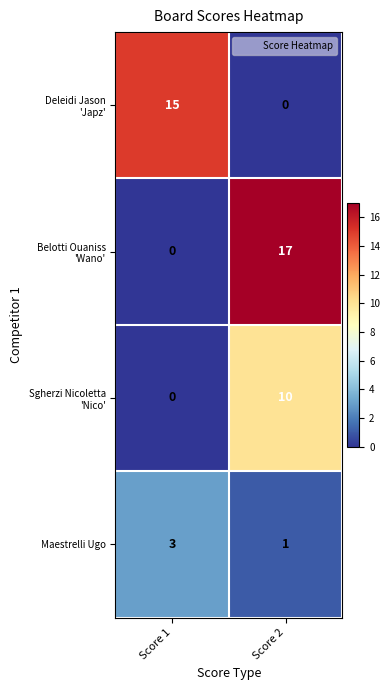

At which category is the sum across all series the highest?

Score 2